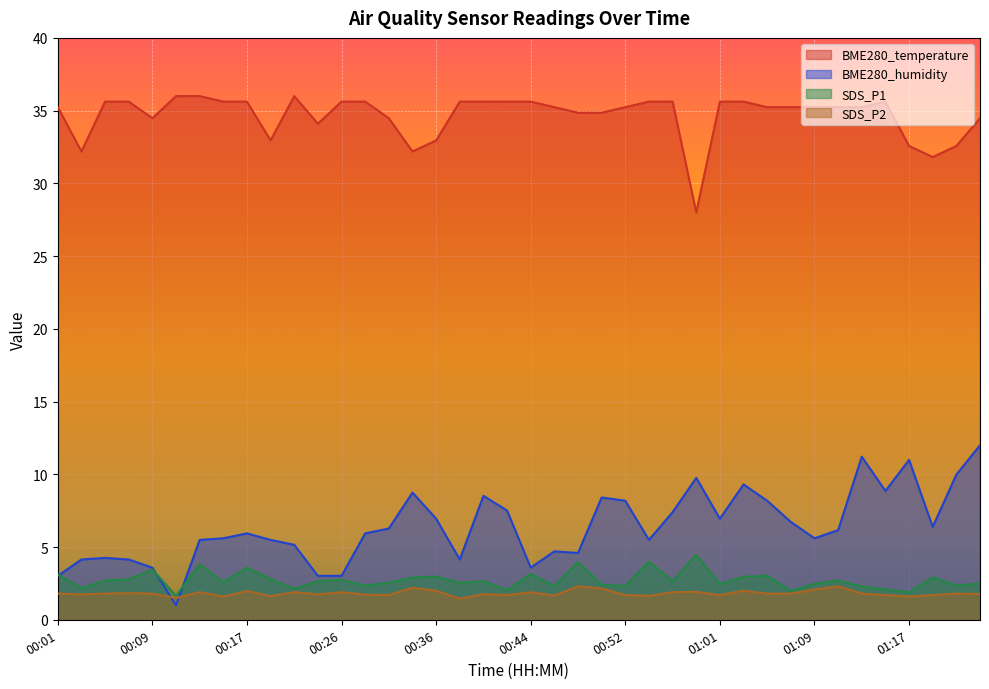

At how many categories does at least one series exceed 18?

40